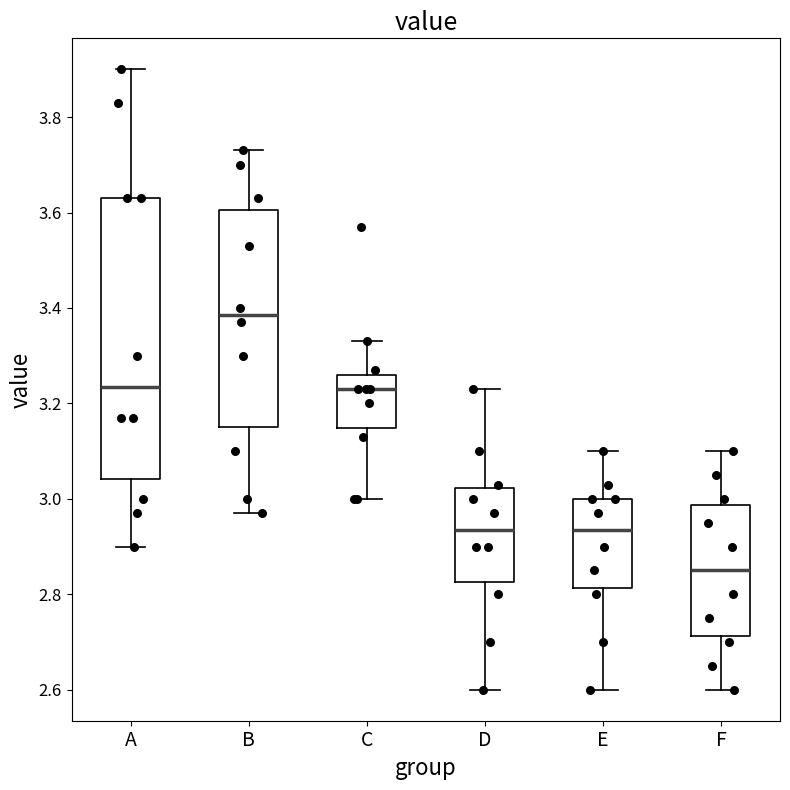

Reading left to right, transcribe this box plot: for each box, give where its median line is, the range the box spans, and where its two whiskers end, as read against the y-axis. The values are not printed on the chart, so give them approximately, as read against the axis.

A: median 3.24, box 3.04 to 3.64, whiskers 2.90 to 3.90
B: median 3.38, box 3.16 to 3.60, whiskers 2.98 to 3.74
C: median 3.24, box 3.14 to 3.26, whiskers 3.00 to 3.34
D: median 2.94, box 2.82 to 3.02, whiskers 2.60 to 3.24
E: median 2.94, box 2.82 to 3.00, whiskers 2.60 to 3.10
F: median 2.86, box 2.72 to 2.98, whiskers 2.60 to 3.10